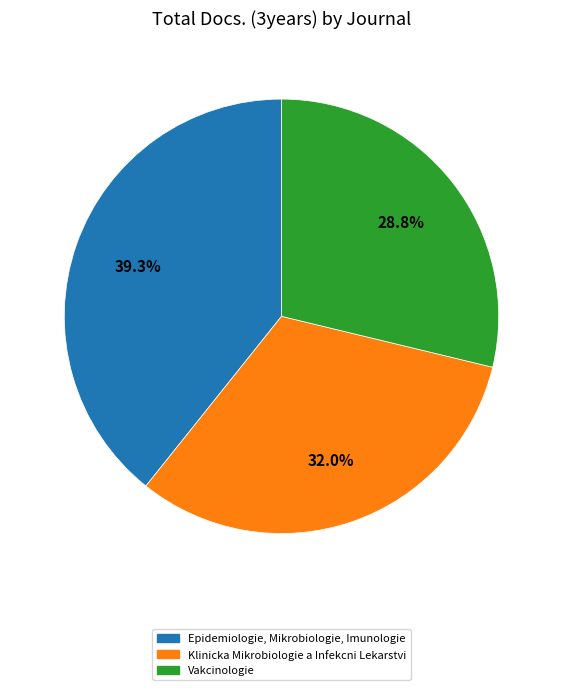

Is there a majority slice in this chart?

No